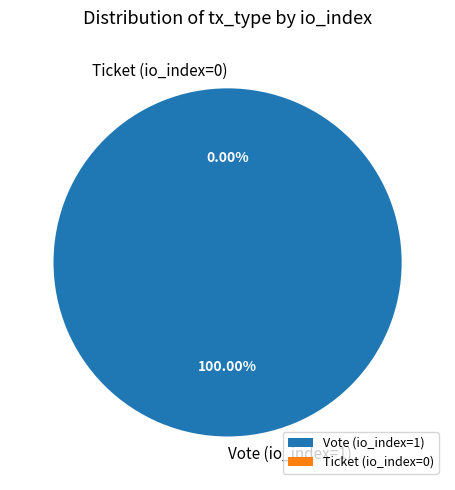

Rank the categories by value from highest to lowest.

Vote (io_index=1), Ticket (io_index=0)